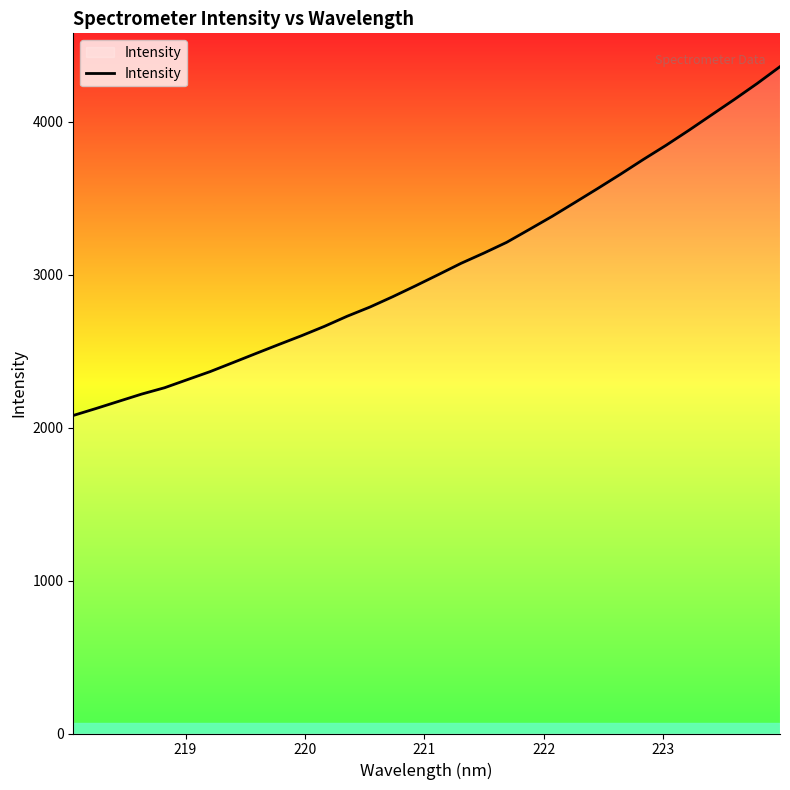

What is the maximum value shown in the chart?

4359.5